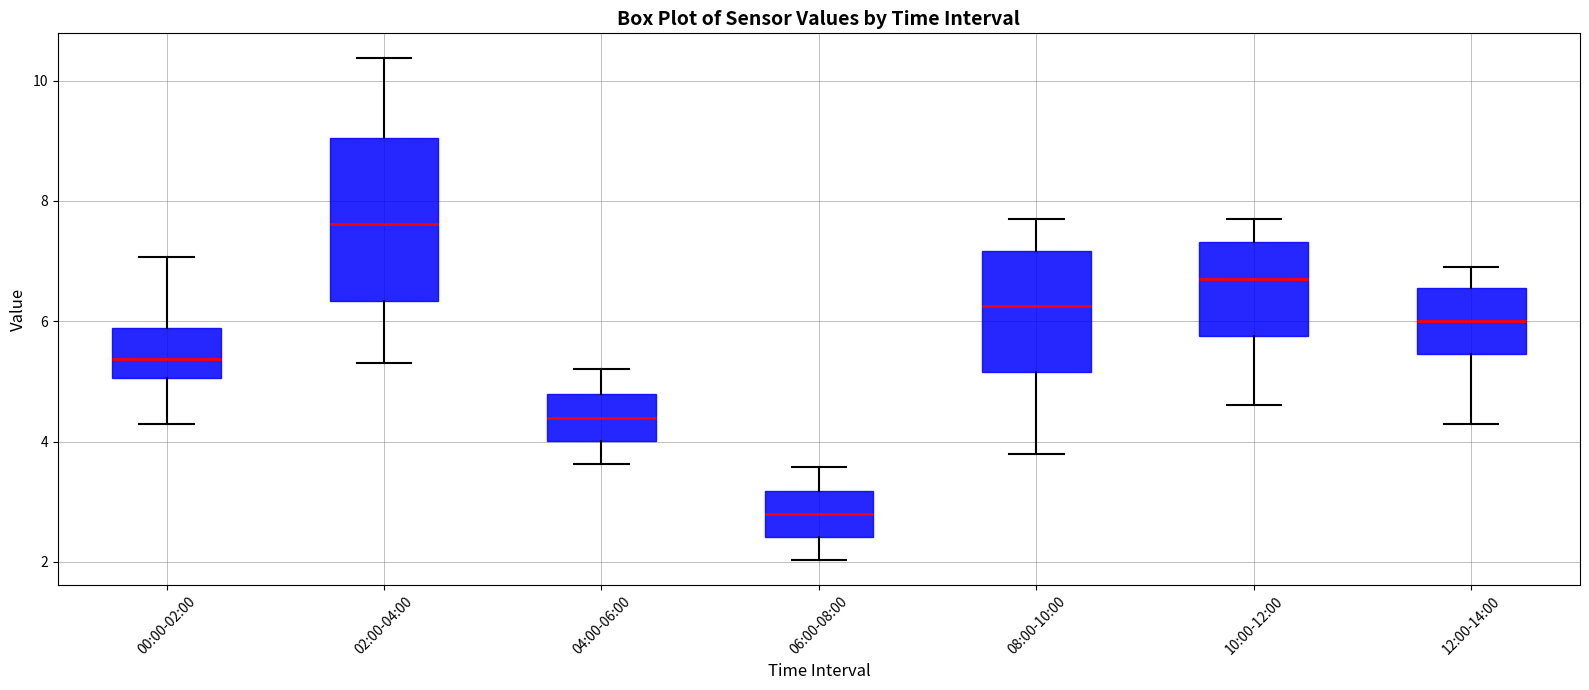

Reading left to right, transcribe this box plot: for each box, give where its median line is, the range the box spans, and where its two whiskers end, as read against the y-axis. The values are not printed on the chart, so give them approximately, as read against the axis.

00:00-02:00: median 5.4, box 5.0 to 5.8, whiskers 4.4 to 7.0
02:00-04:00: median 7.6, box 6.4 to 9.0, whiskers 5.4 to 10.4
04:00-06:00: median 4.4, box 4.0 to 4.8, whiskers 3.6 to 5.2
06:00-08:00: median 2.8, box 2.4 to 3.2, whiskers 2.0 to 3.6
08:00-10:00: median 6.2, box 5.2 to 7.2, whiskers 3.8 to 7.8
10:00-12:00: median 6.8, box 5.8 to 7.4, whiskers 4.6 to 7.8
12:00-14:00: median 6.0, box 5.4 to 6.6, whiskers 4.4 to 7.0